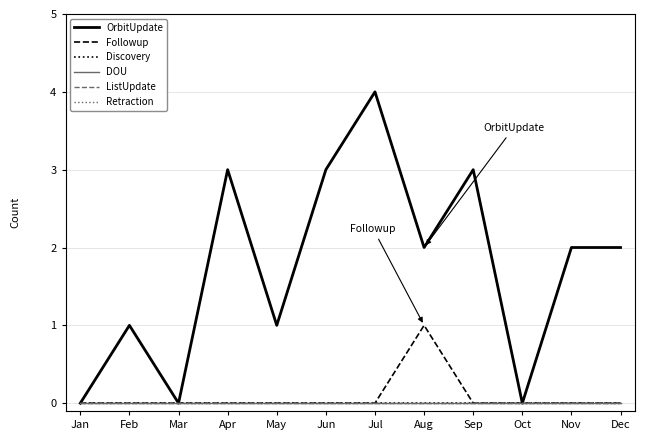

Does the chart have visible grid lines?

Yes